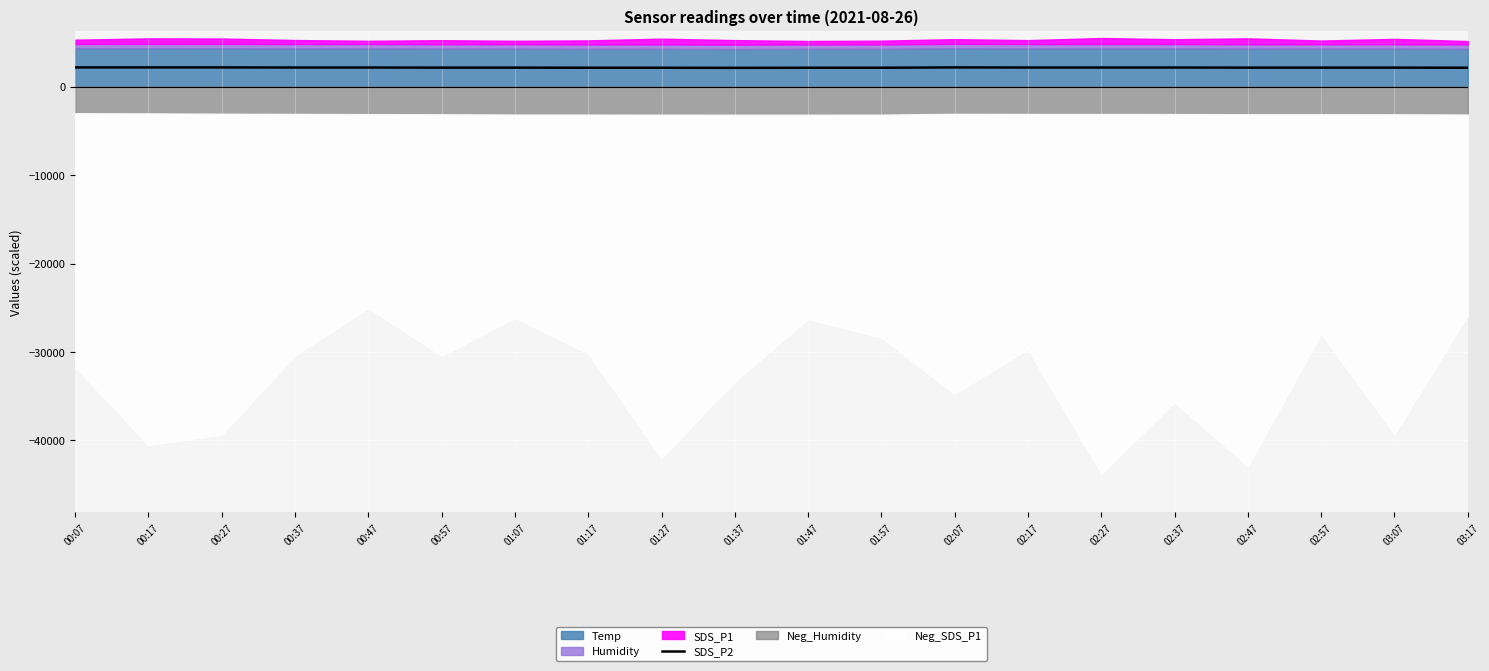

Is it true that the value at 01:47 is 1490.4?

False